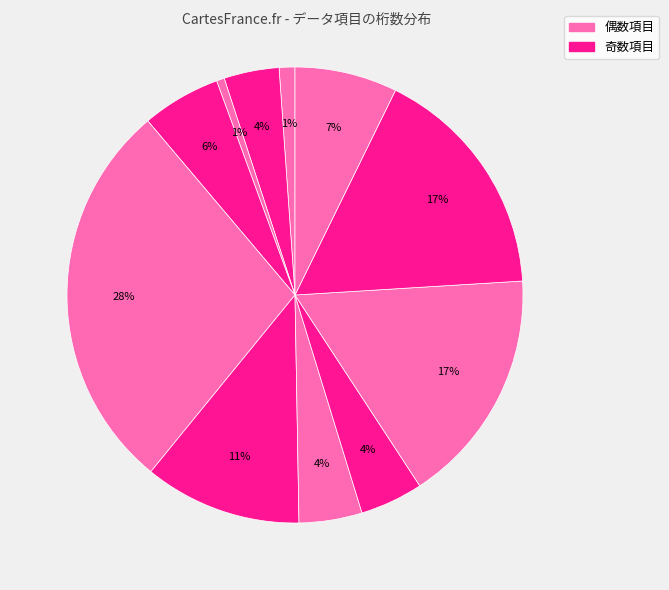

Count the number of slices in the pie.

11